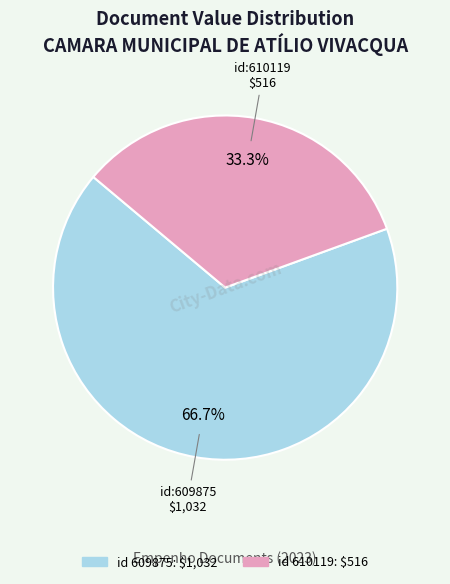

Does any single category account for the majority?

Yes